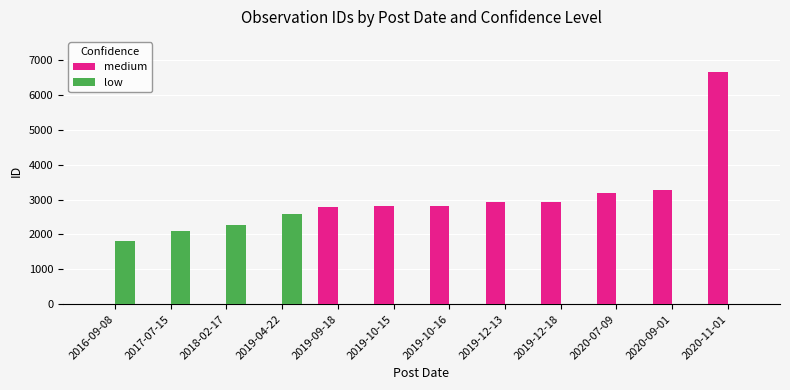

What are all the series names shown in the legend?

medium, low